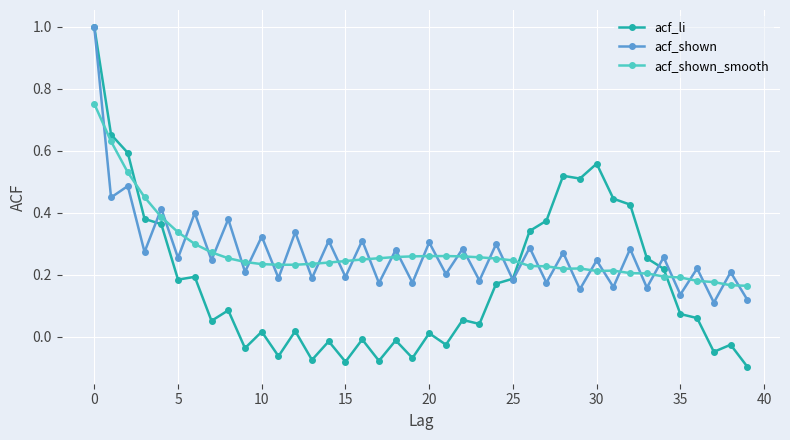

After their last crossing, which series has the higher values: acf_shown or acf_shown_smooth?

acf_shown_smooth